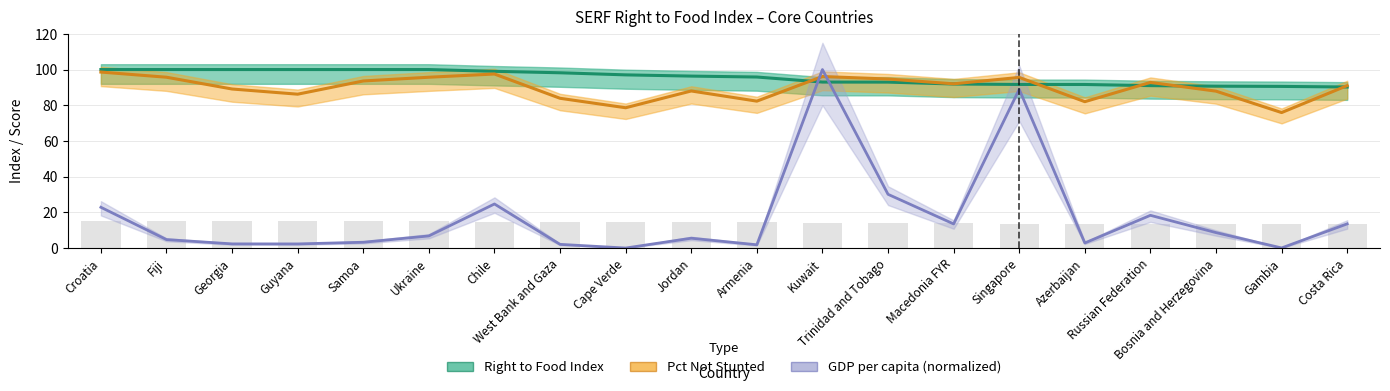

The Pct Not Stunted series shows 87.9 at Bosnia and Herzegovina. True or false?

True